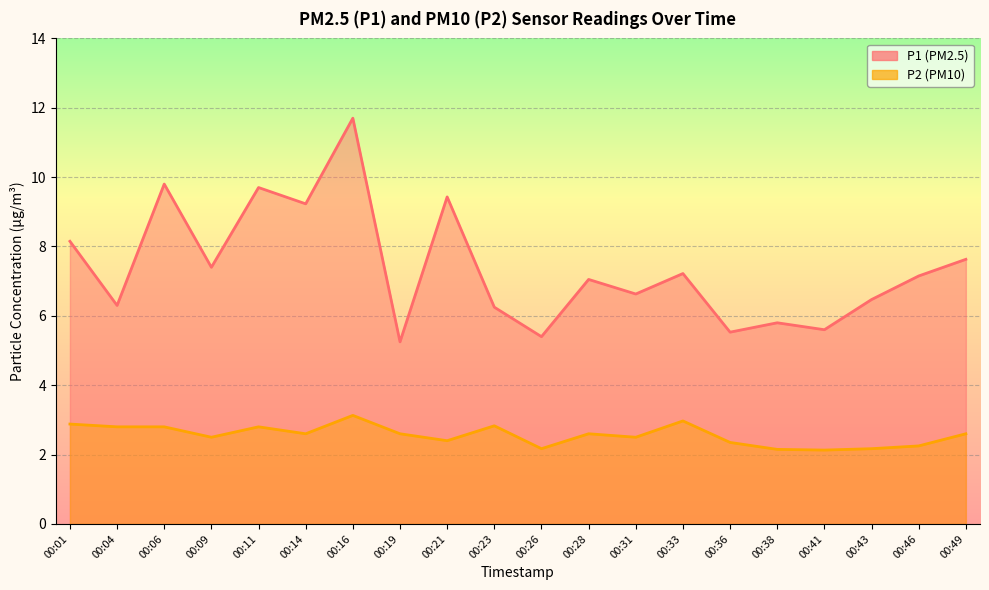

What is the value of the P1 point at the 1st from the left?

8.2